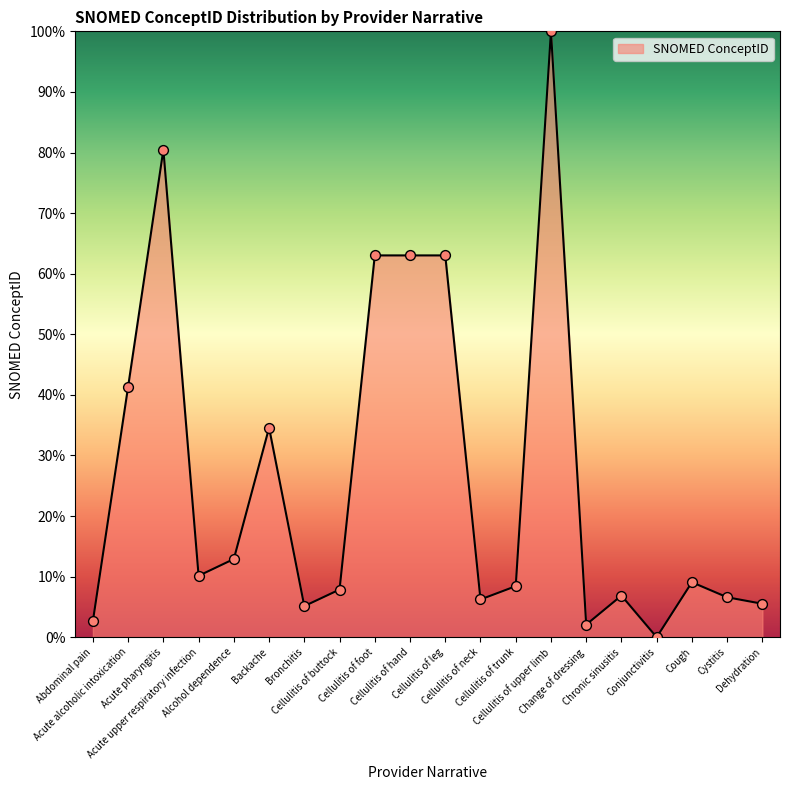

Between Cystitis and Cellulitis of upper limb, which is larger?

Cellulitis of upper limb